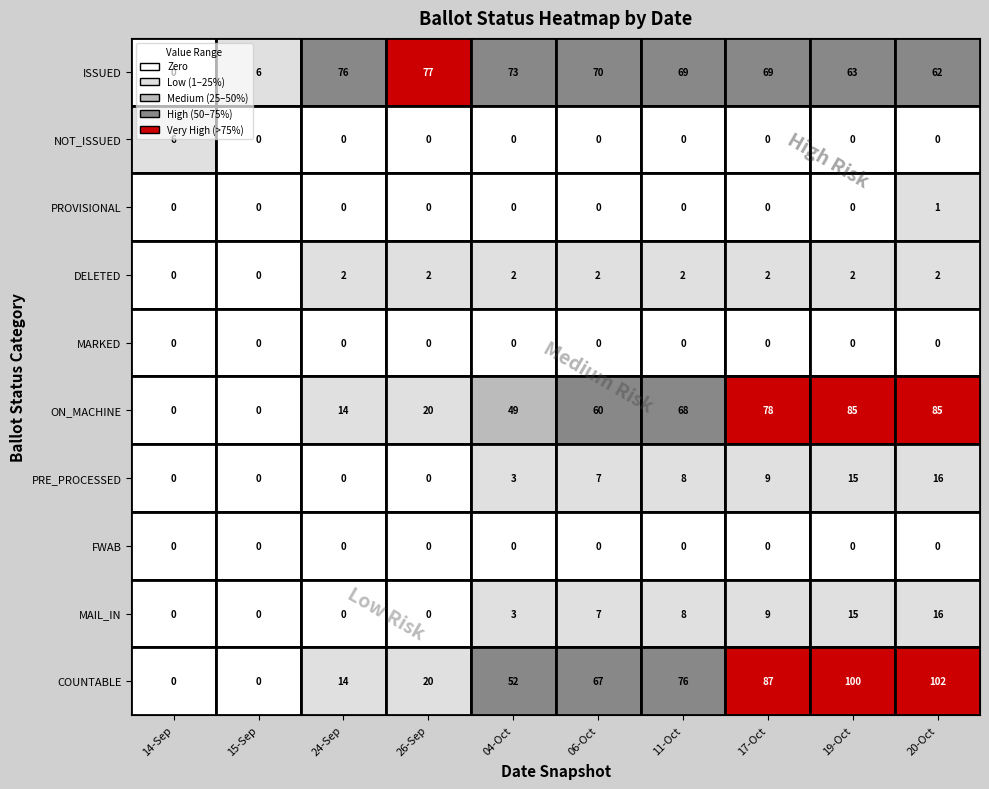

True or false: 17-Oct has a value of 52 at 4.

False